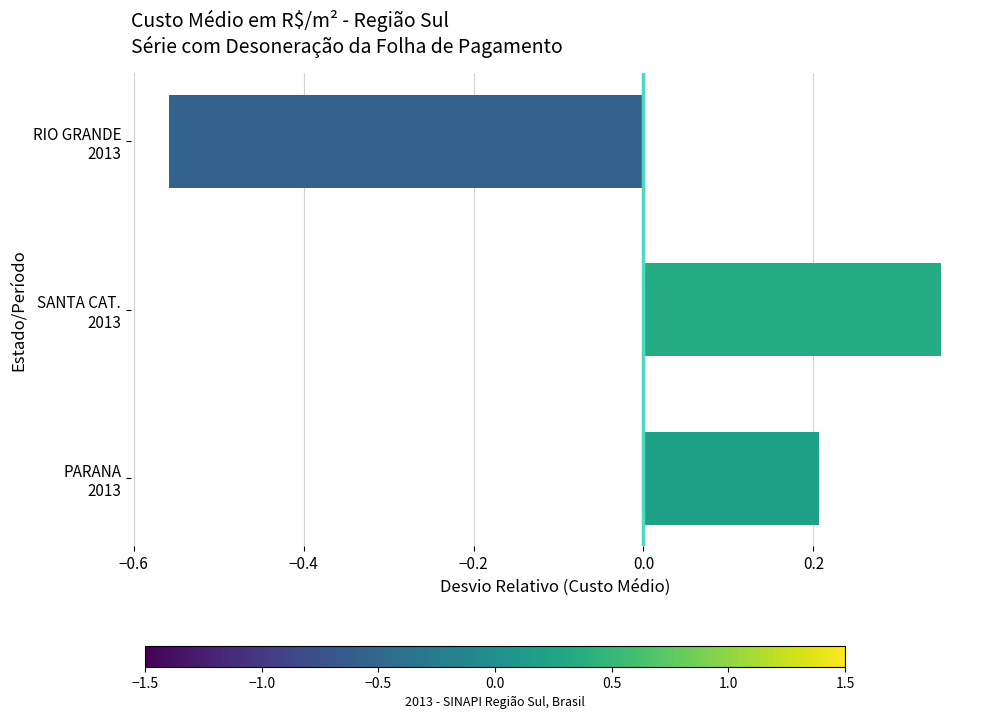

What is the difference between the second highest and minimum values?

0.8